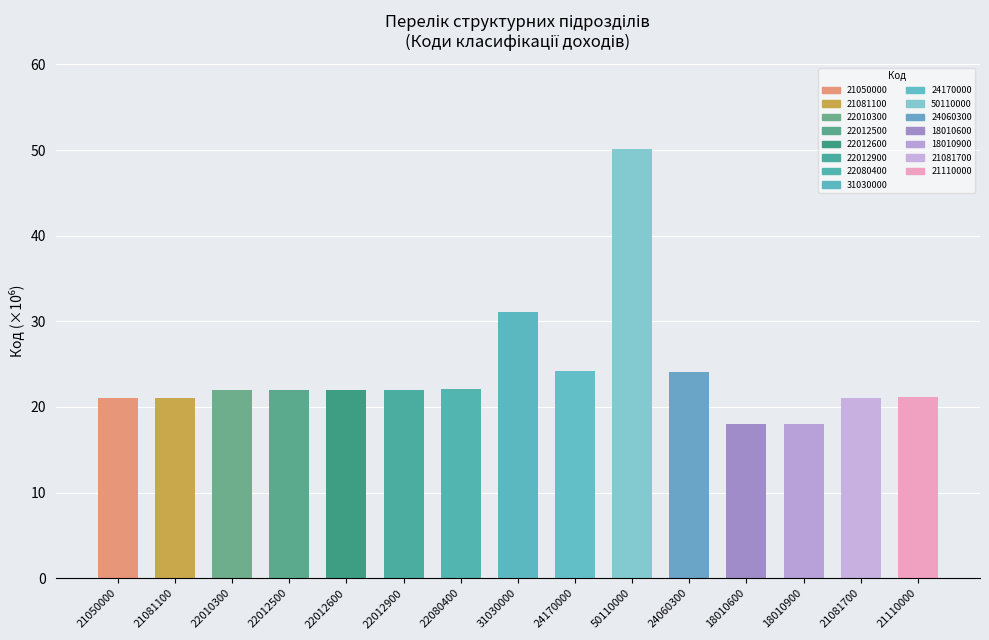

Does the chart contain stacked bars?

No